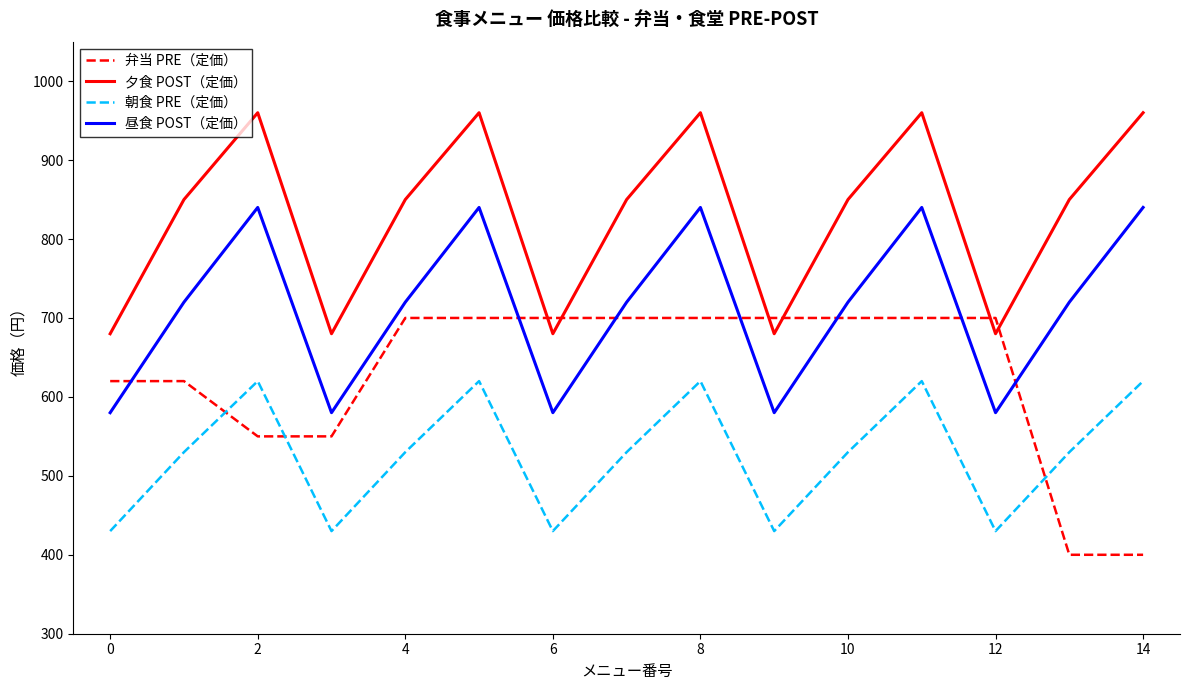

What is the greatest value displayed?

960